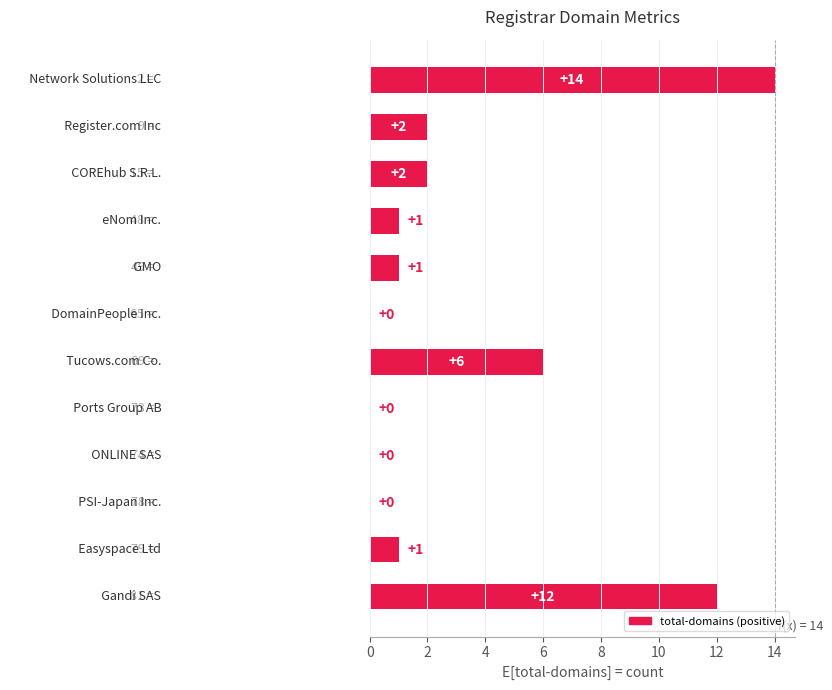

What is the greatest value displayed?

14